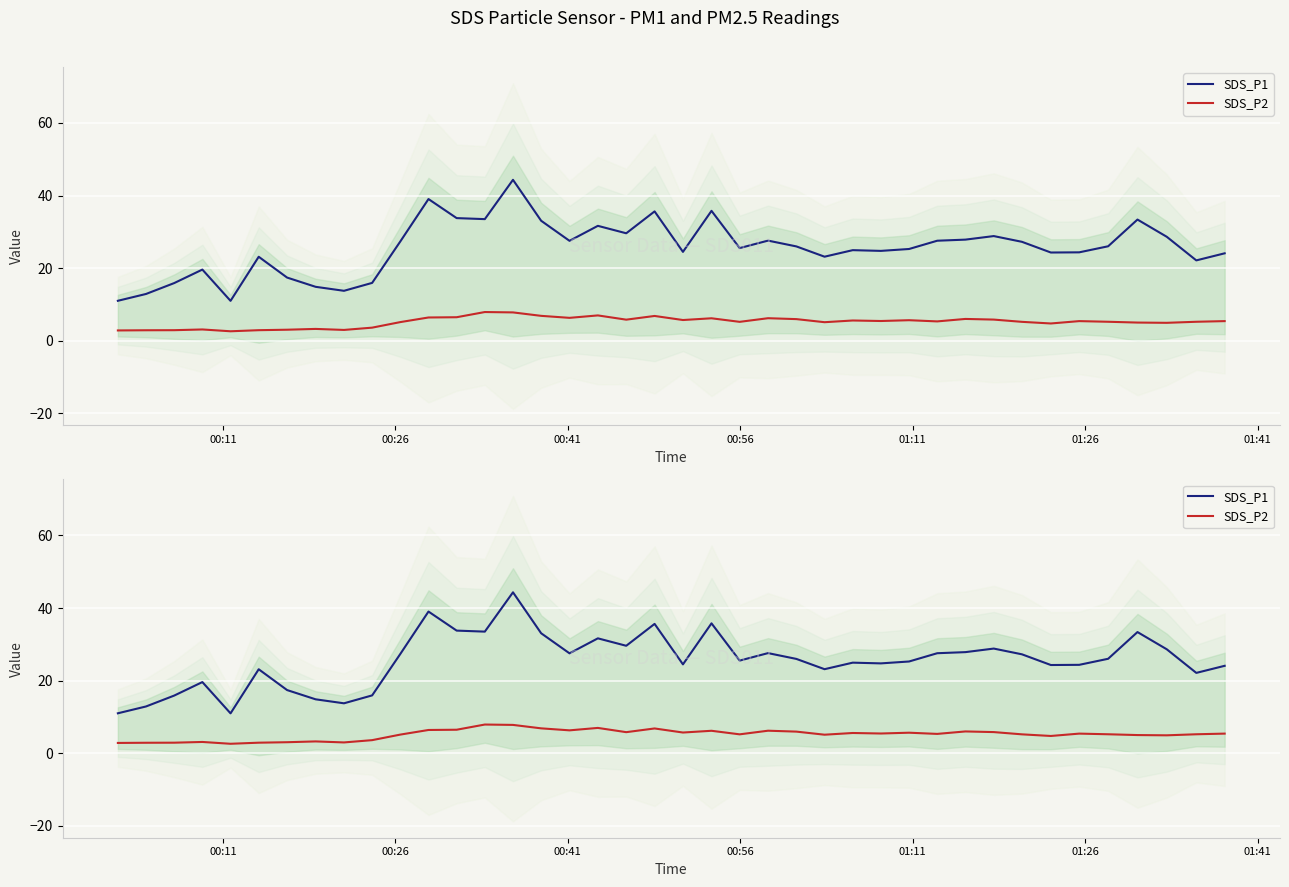

What are all the series names shown in the legend?

SDS_P1, SDS_P2